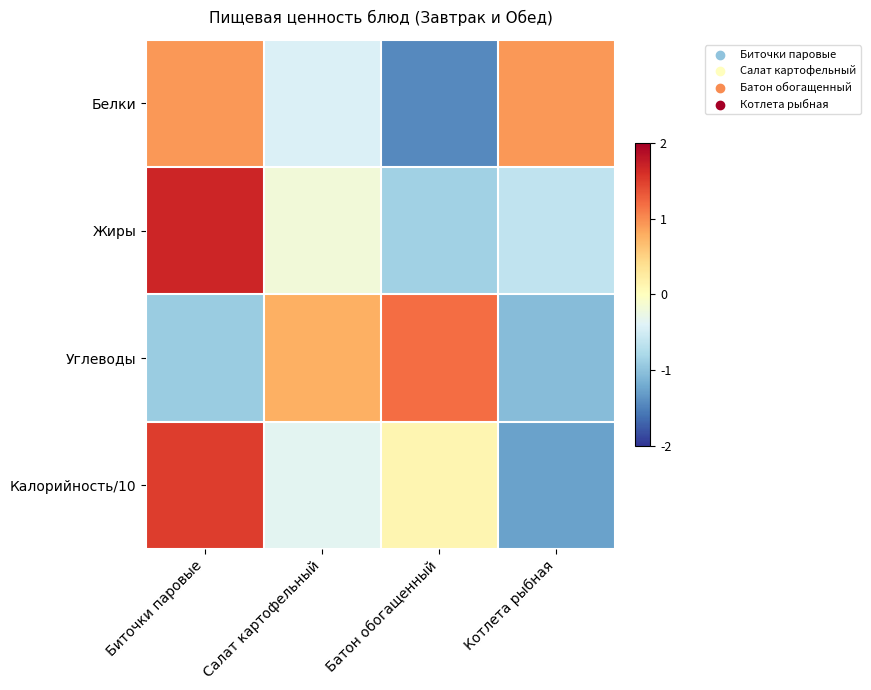

Which series changed the most between Салат картофельный and Котлета рыбная?

Углеводы